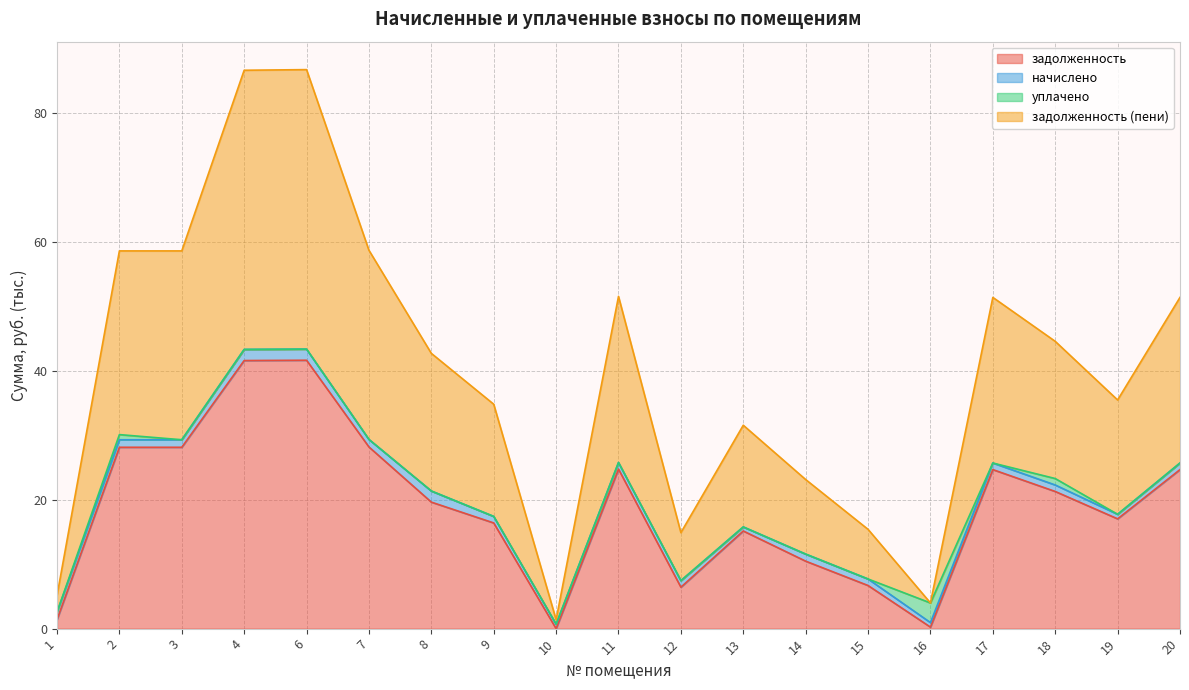

What is the value of the задолженность point at the 11th from the left?

6.4